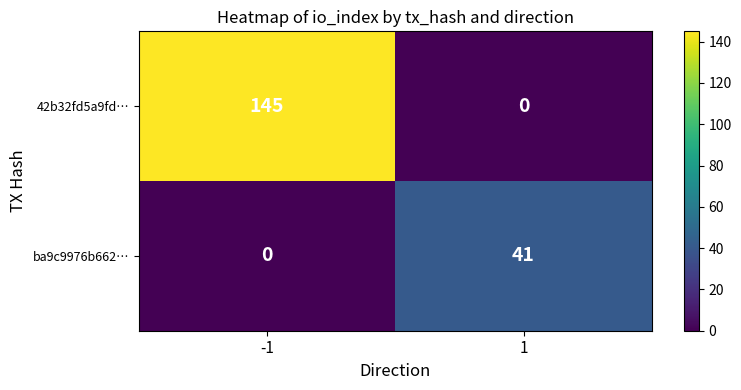

The value of ba9c9976b662… at -1 is 0. True or false?

True